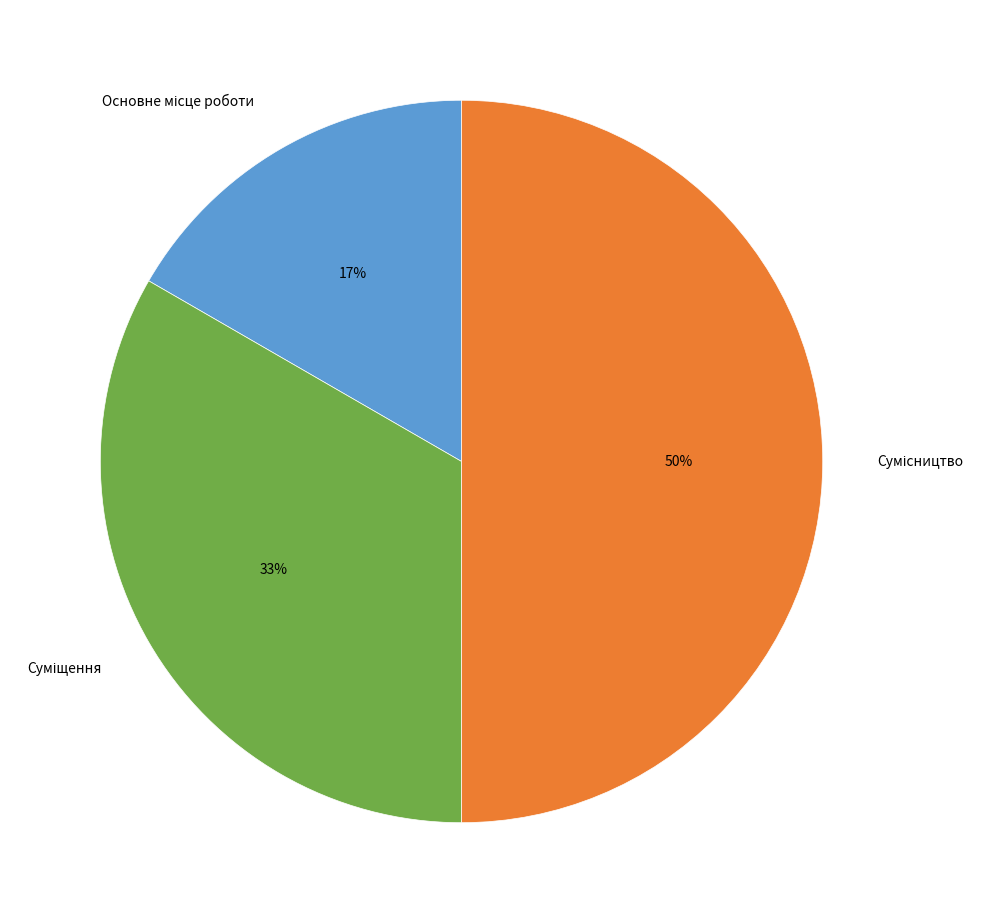

How many segments does this pie chart have?

3